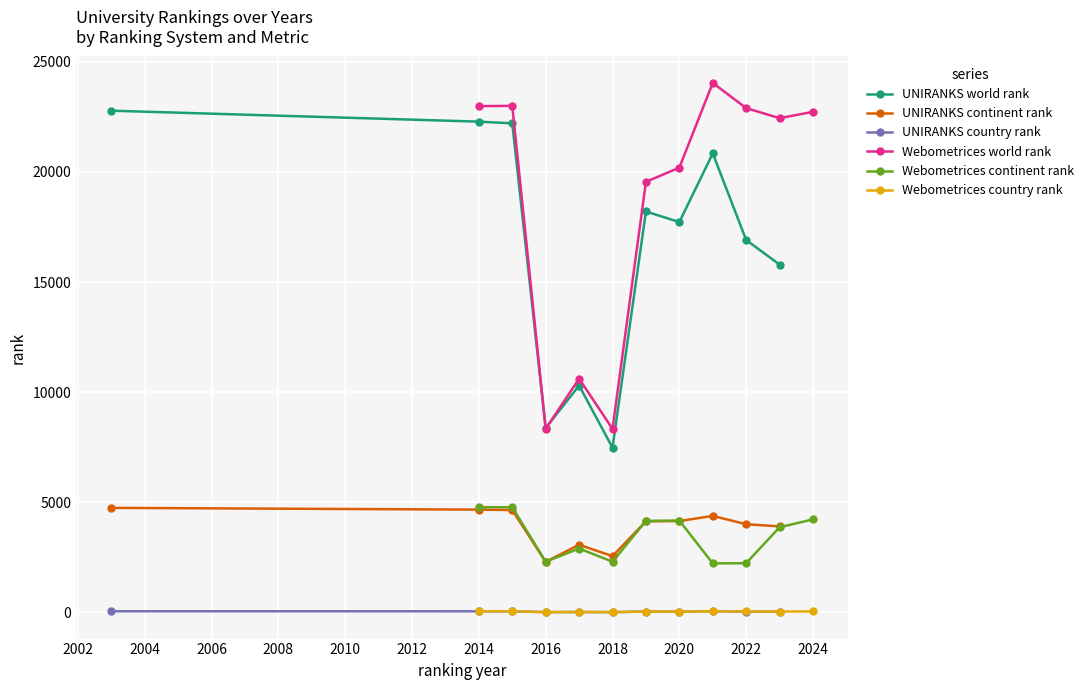

Which series has the largest range (max minus min)?

Webometrices world rank